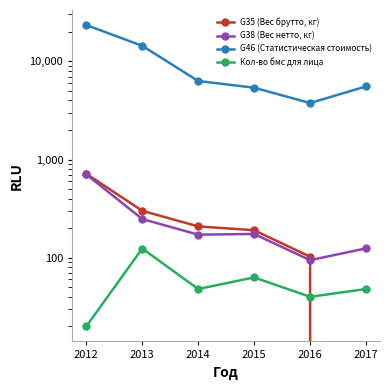

Between 2013 and 2017, which is larger?

2013